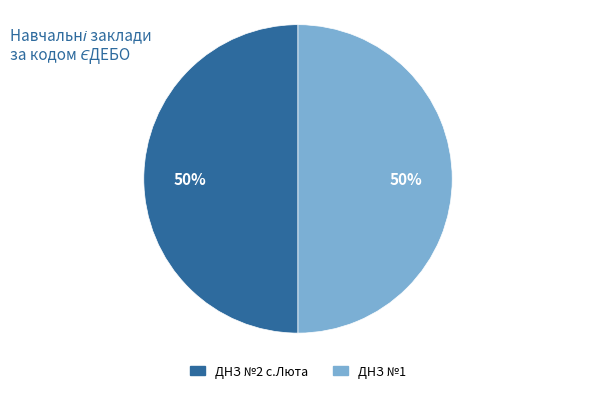

To the nearest percent, what percentage of the pie is ДНЗ №2 с.Люта?

50%